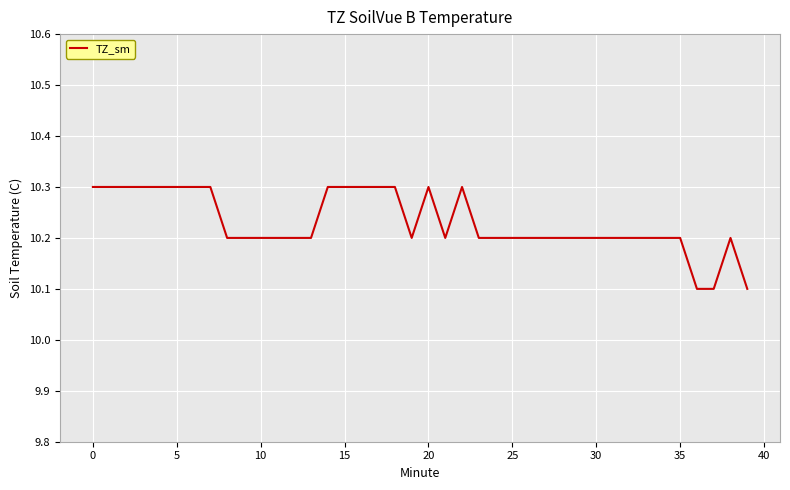

What is the difference between the maximum and minimum values?

0.2